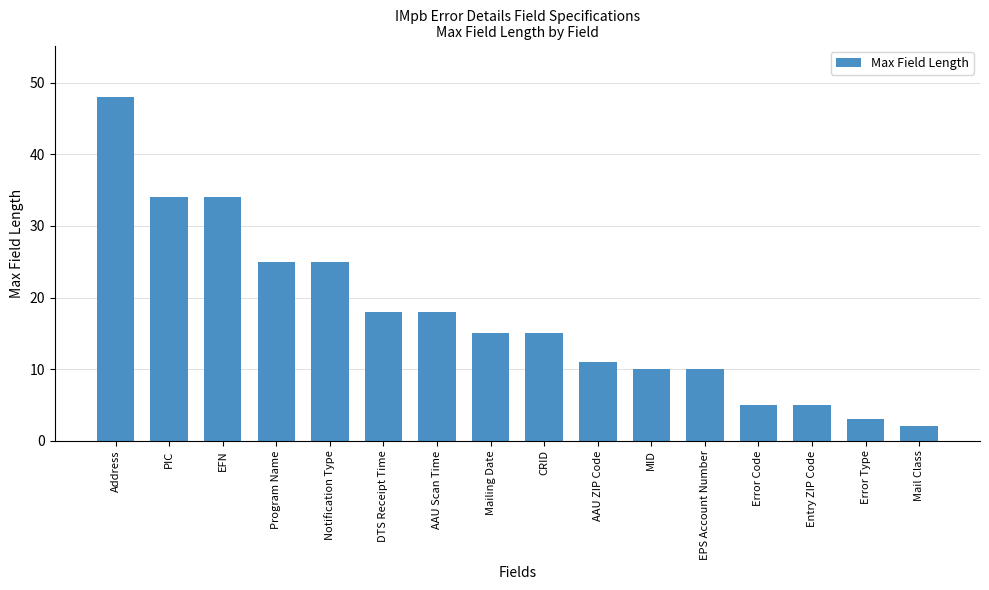

Reading left to right, list all the values displayed in this chart.

Address=48	PIC=34	EFN=34	Program Name=25	Notification Type=25	DTS Receipt Time=18	AAU Scan Time=18	Mailing Date=15	CRID=15	AAU ZIP Code=11	MID=10	EPS Account Number=10	Error Code=5	Entry ZIP Code=5	Error Type=3	Mail Class=2